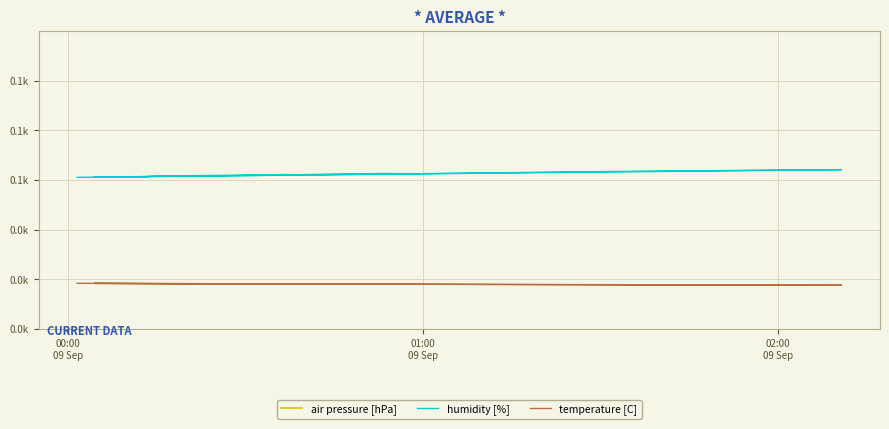

True or false: humidity [%] and temperature [C] cross at least once.

False